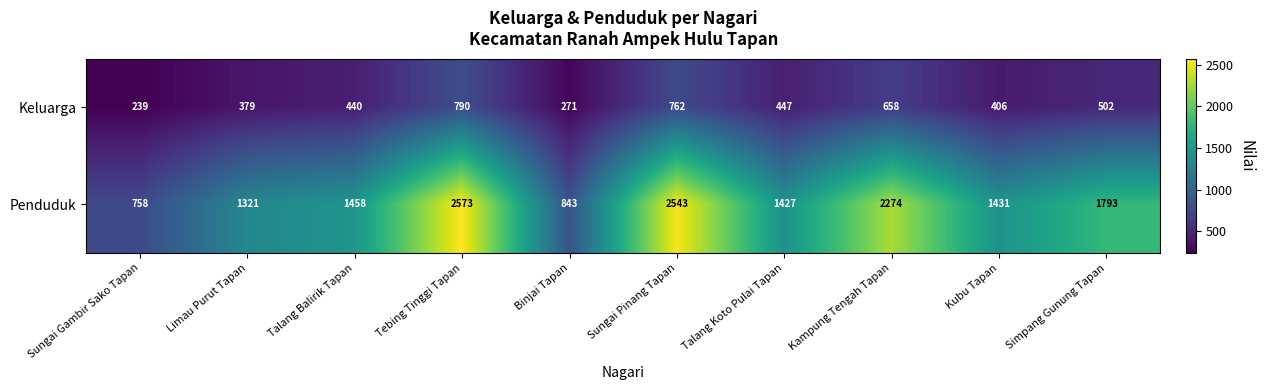

At which label is Penduduk closest to 1665?

Simpang Gunung Tapan